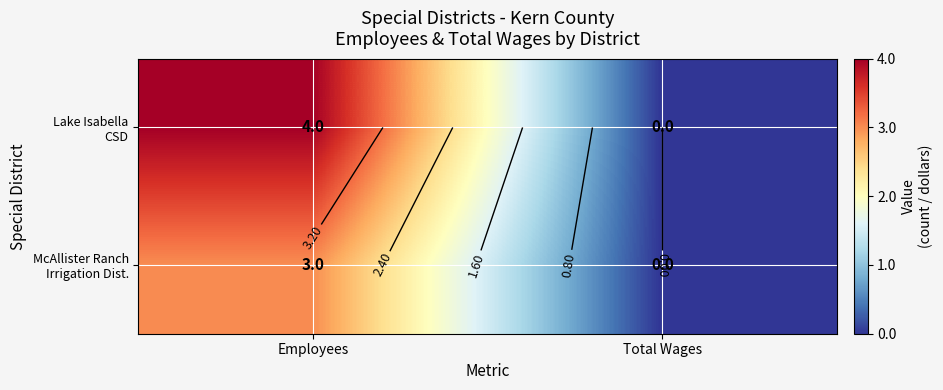

True or false: McAllister Ranch Irrigation Dist. has a value of 0 at Total Wages.

True